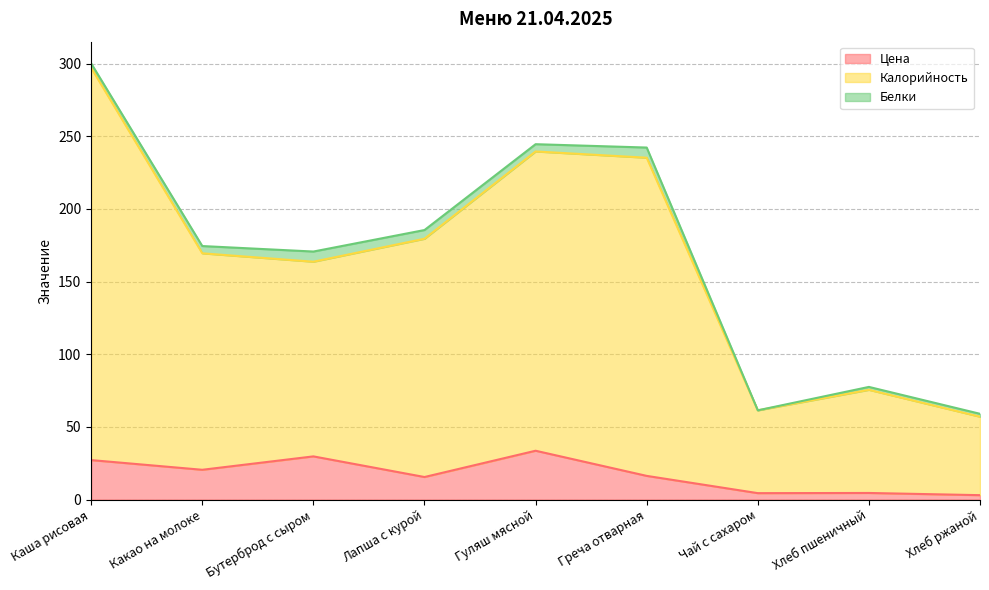

True or false: Цена and Калорийность intersect in this chart.

False